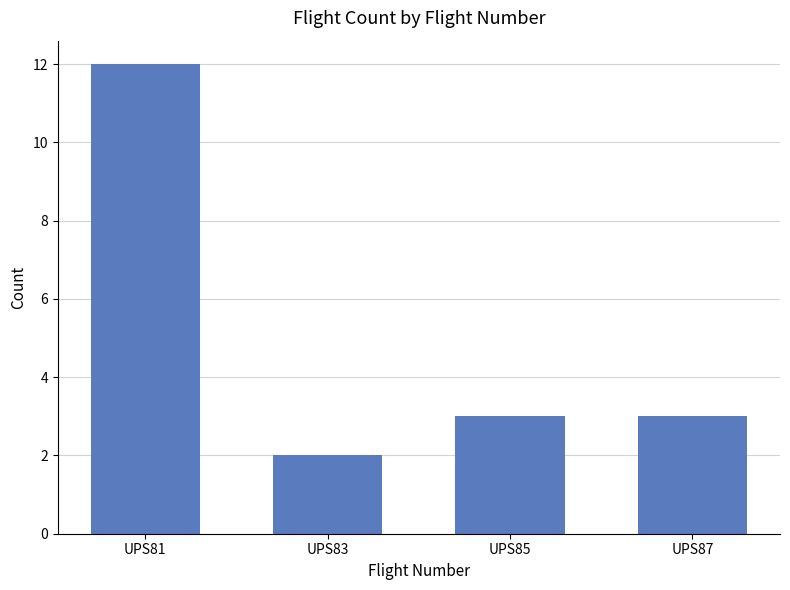

What is the sum of all values?

20